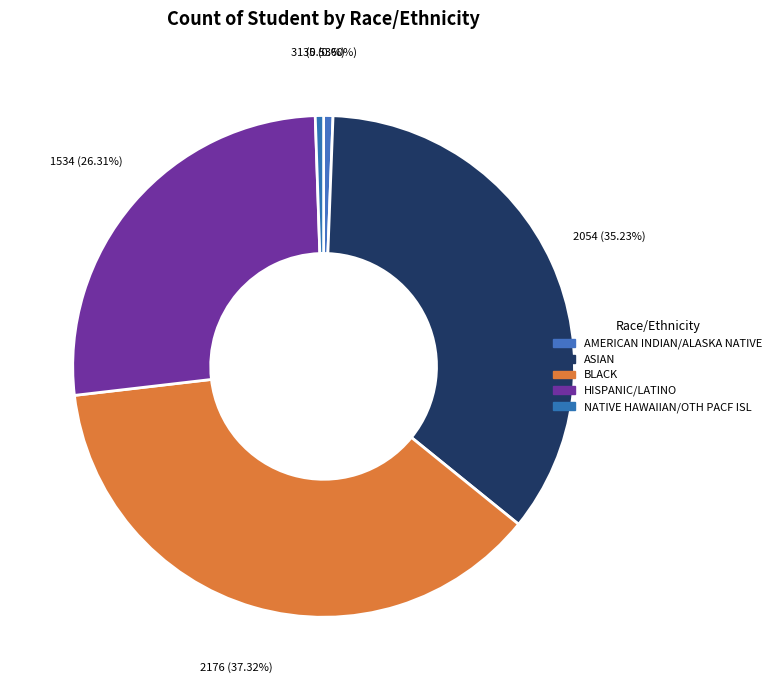

What is the total percentage of HISPANIC/LATINO and BLACK?

63.6%